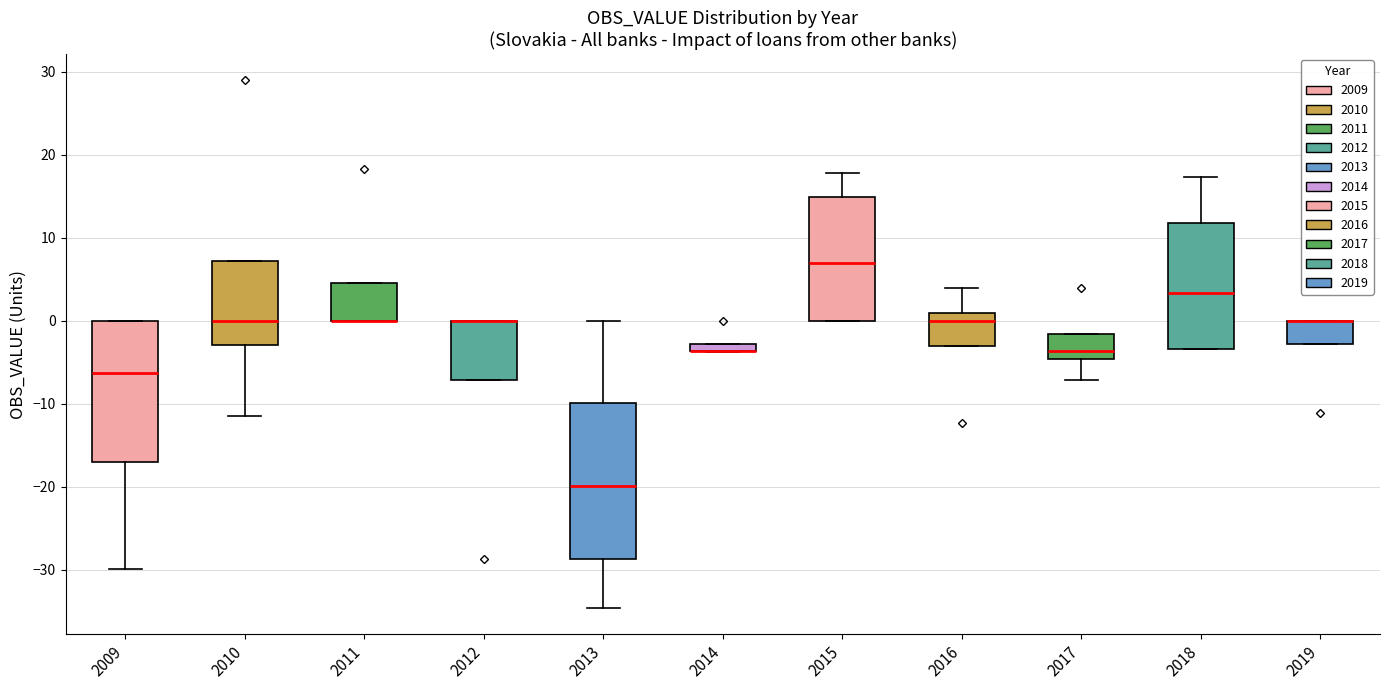

Where is the upper edge of the box at x = 2018 on the y-axis? The values are not printed on the chart, so give them approximately, as read against the axis.

12